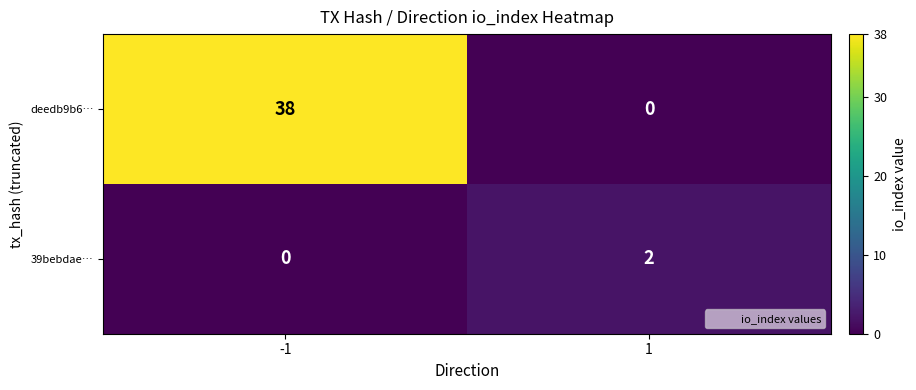

What is the maximum value for deedb9b6…?

38